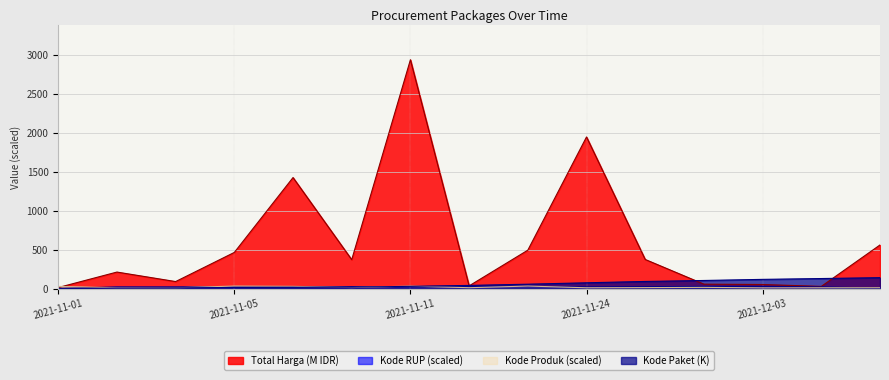

Does the chart display data point markers on the line(s)?

No